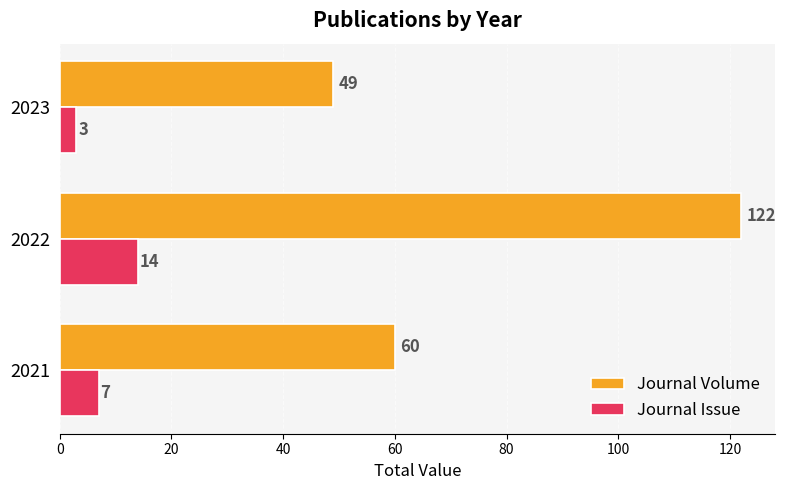

The value of Journal Issue at 2021 is 11. True or false?

False